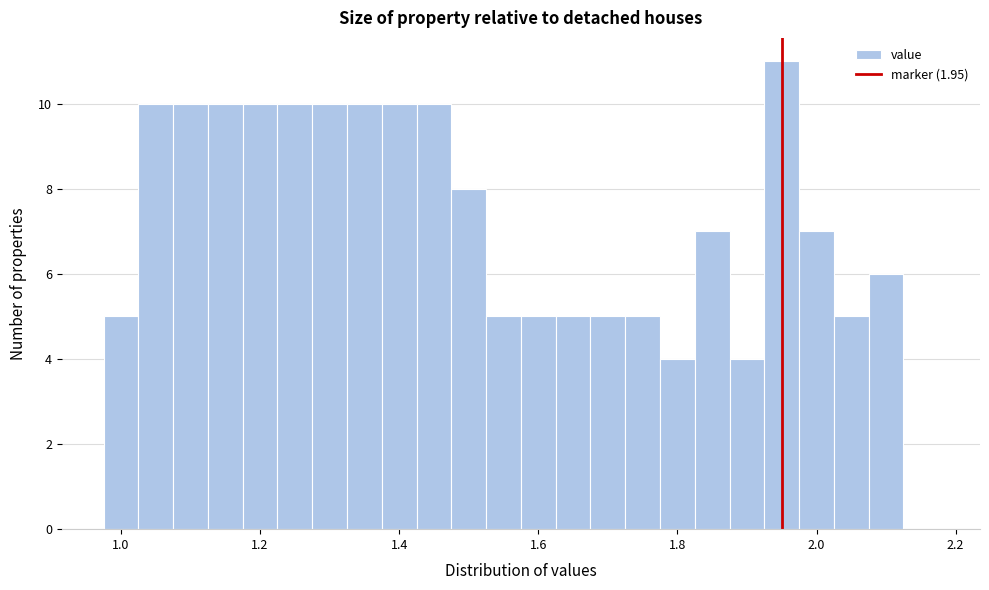

Around what value on the x-axis is the tallest bar? Give the approximate position of its centre, as read against the axis.

1.96